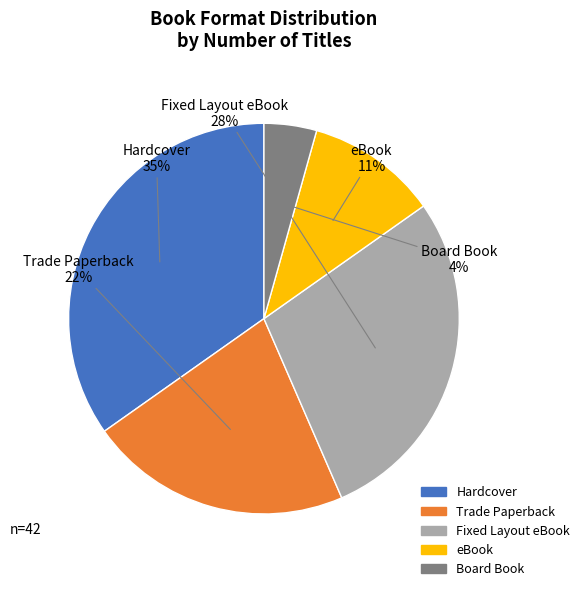

Rank the categories by value from highest to lowest.

Hardcover, Fixed Layout eBook, Trade Paperback, eBook, Board Book